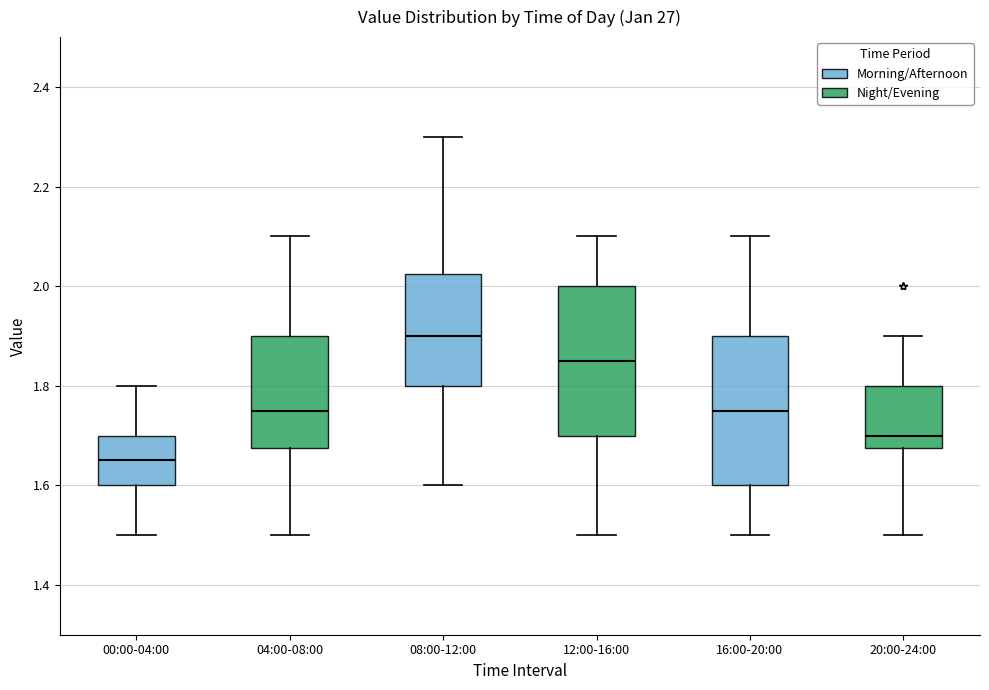

Which box's median line is the lowest?

00:00-04:00